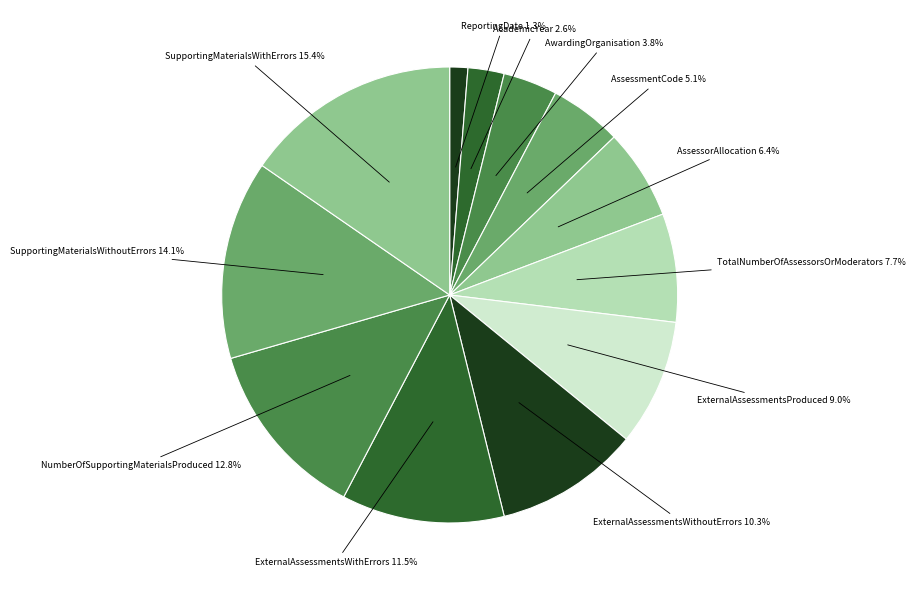

Combined, do ExternalAssessmentsWithoutErrors and SupportingMaterialsWithErrors account for over 50%?

No